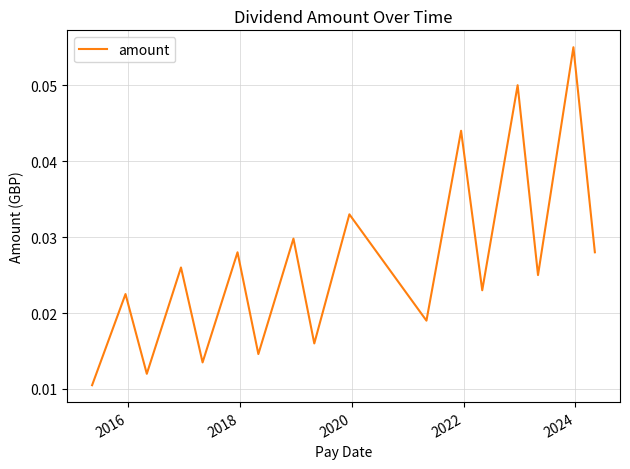

What is the greatest value displayed?

0.1